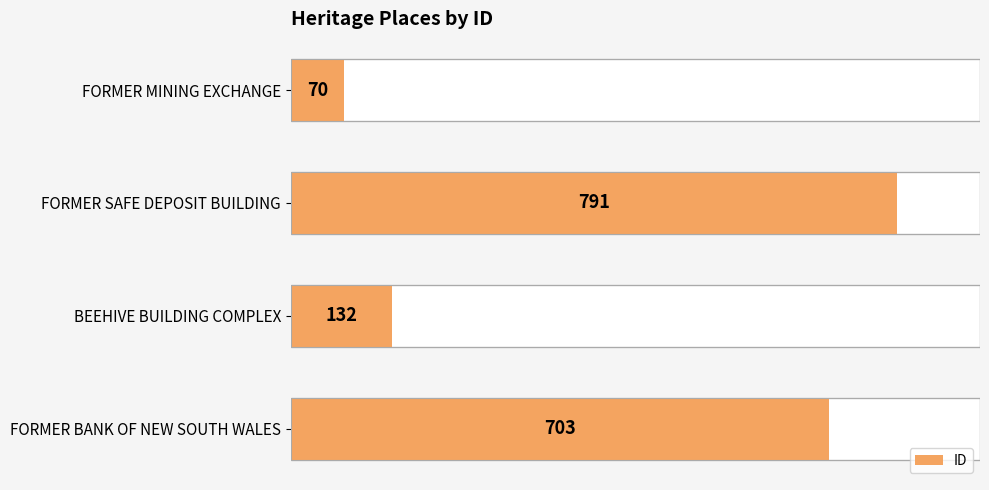

Reading left to right, list all the values displayed in this chart.

70	791	132	703